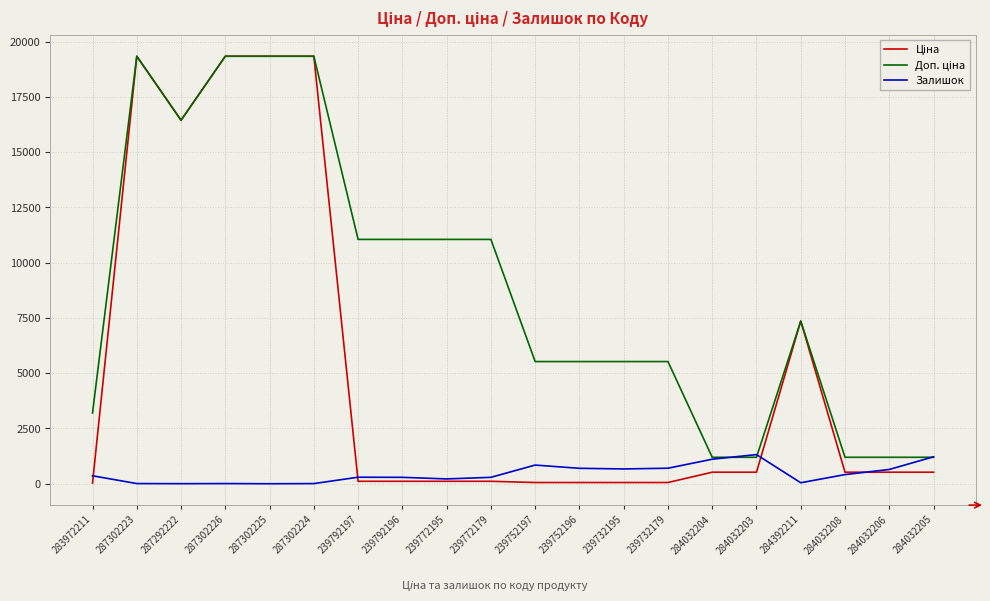

The value of Залишок at 239752196 is 698.0. True or false?

True